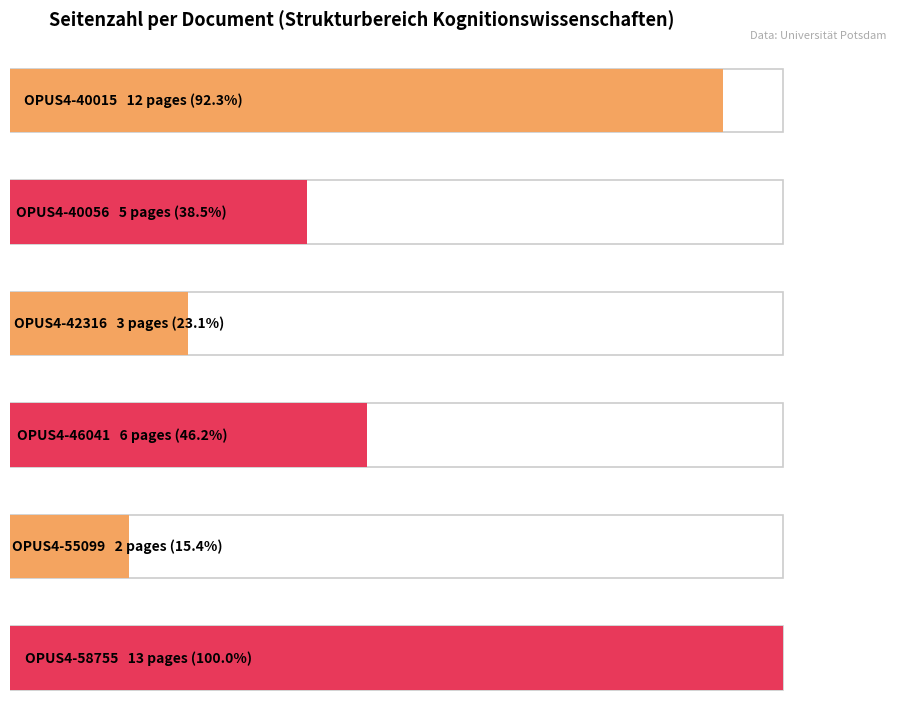

What is the sum of the values at OPUS4-40056 and OPUS4-46041?

11